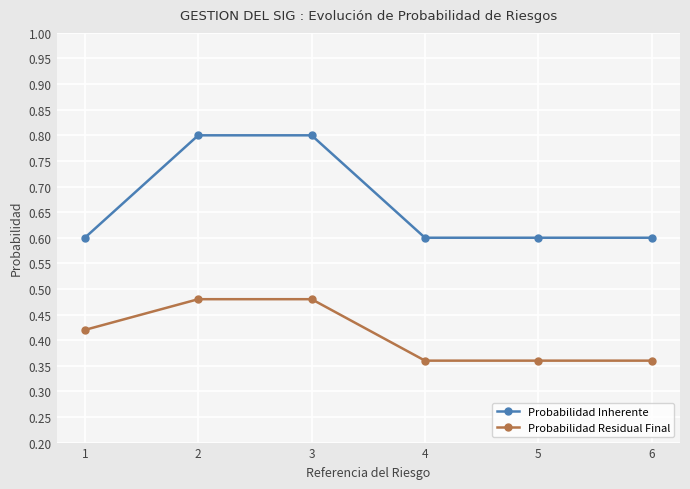

Count the Probabilidad Inherente values in the range 0 to 1.

6